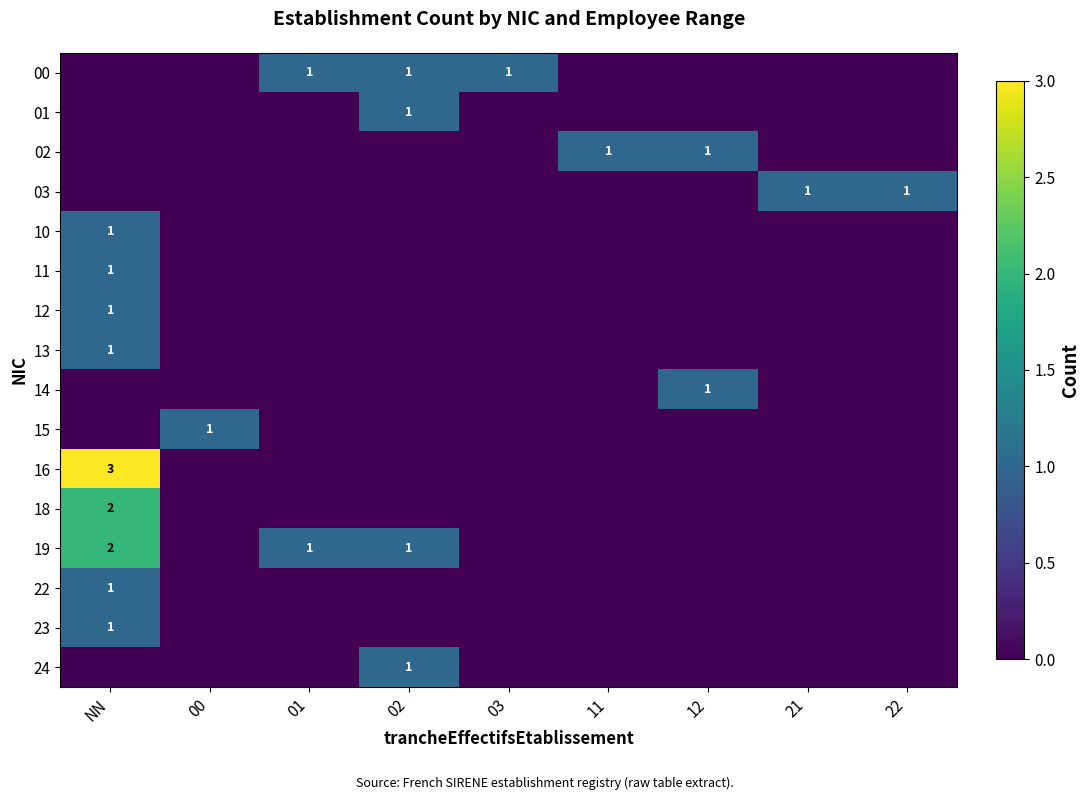

At how many categories does at least one series exceed 1?

1